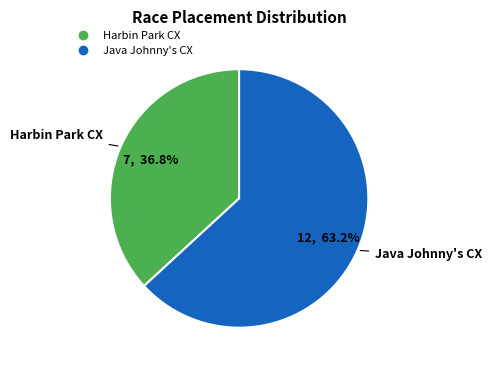

Which slice is the smallest?

Harbin Park CX